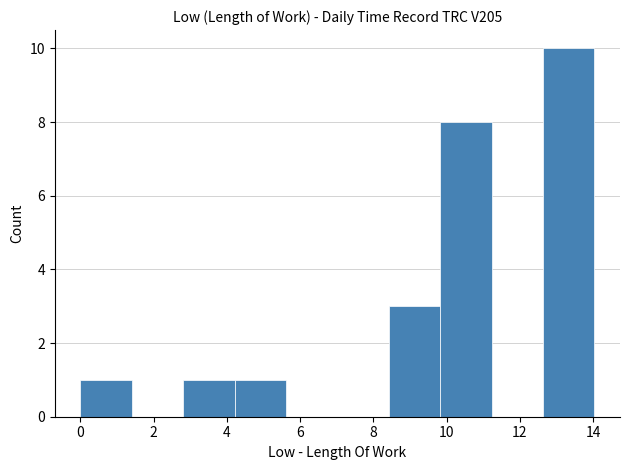

What is the height of the bar covering 0.0 to 1.4 on the x-axis? Neither the bar edges nor the heights are printed on the chart, so give them approximately, as read against the axes.

1